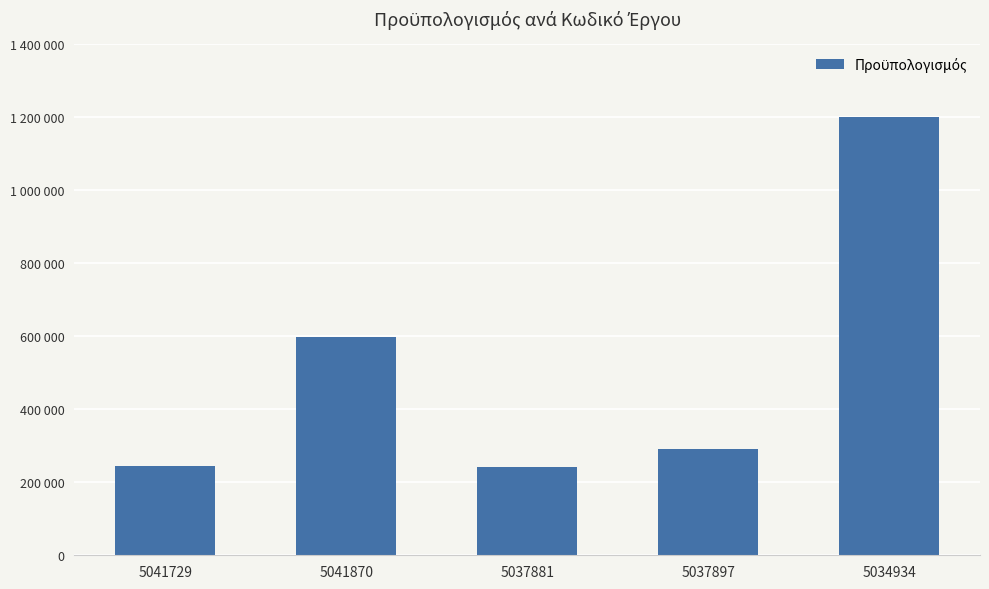

Are the bars horizontal?

No